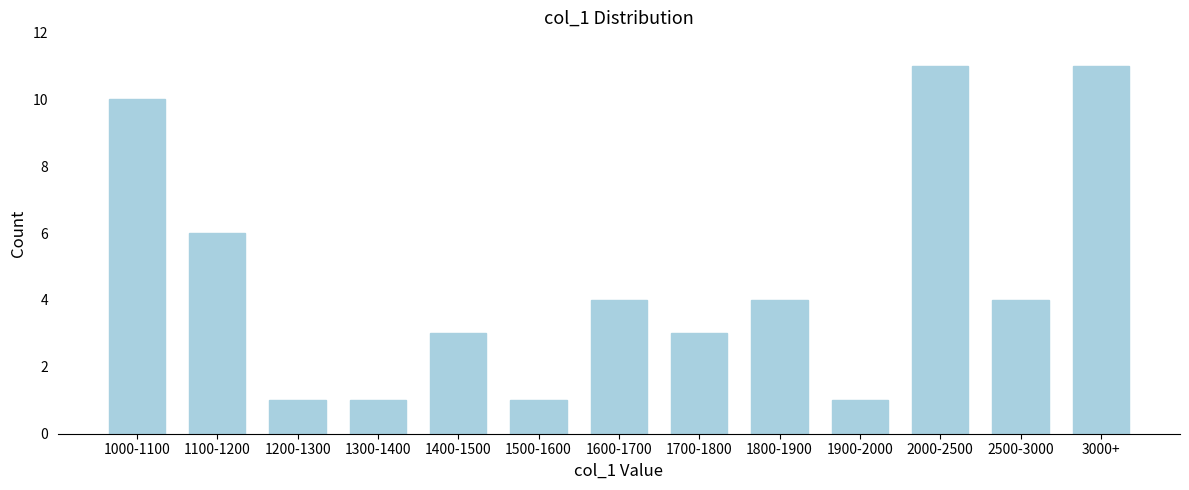

Reading left to right, extract all data points from this chart.

10	6	1	1	3	1	4	3	4	1	11	4	11